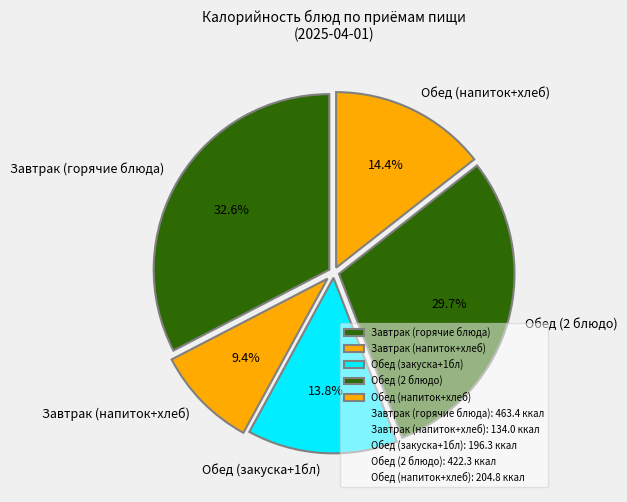

Is there any slice that represents more than half of the pie?

No